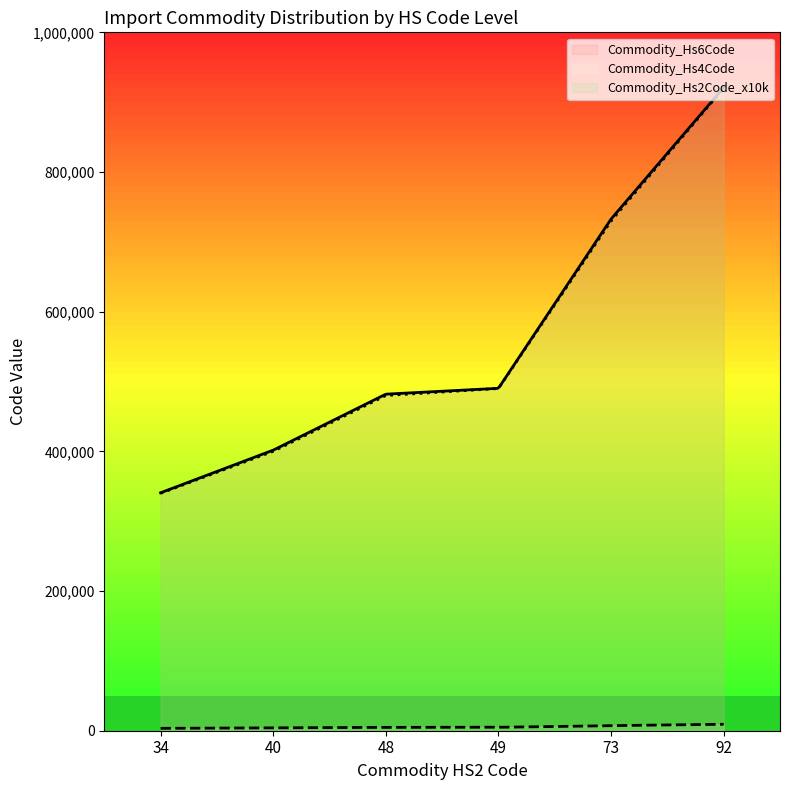

Which series has the largest range (max minus min)?

Commodity_Hs6Code